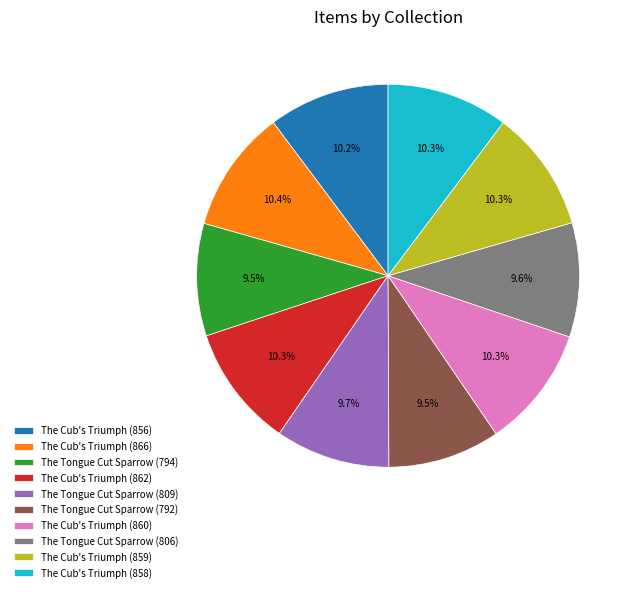

What percentage is NOT represented by The Tongue Cut Sparrow (806)?

90.4%